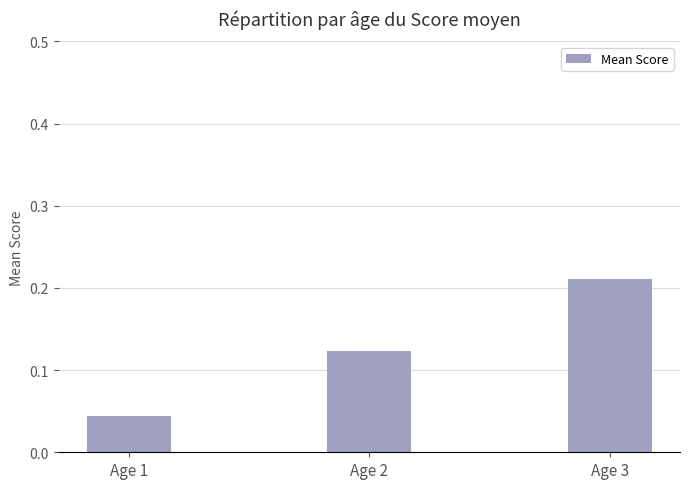

Rank the categories by value from lowest to highest.

Age 1, Age 2, Age 3